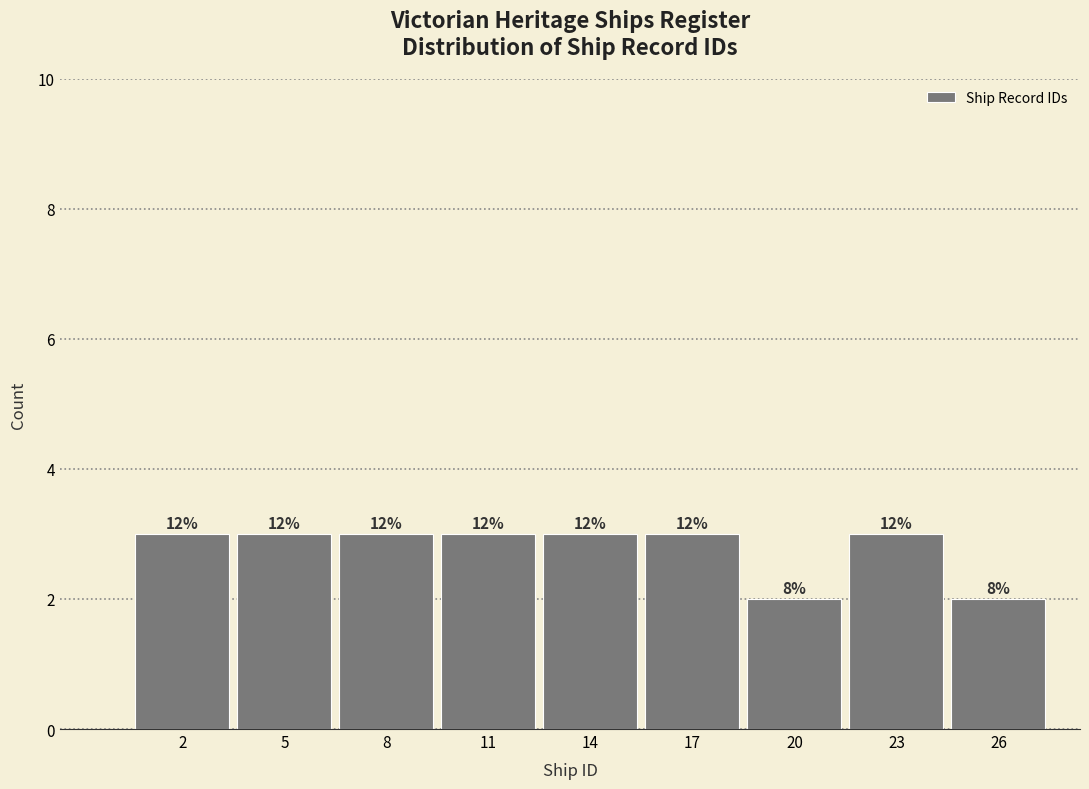

How many bars are there in total?

9